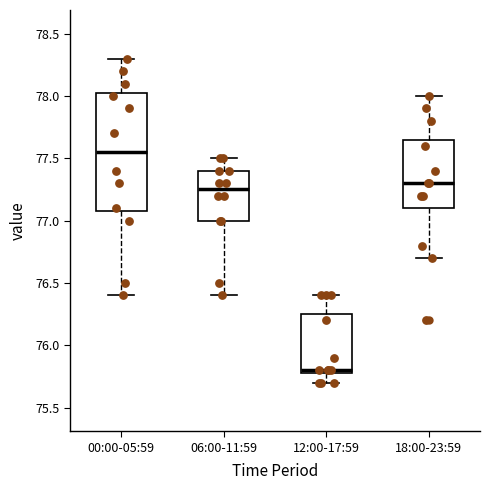

Where is the upper edge of the box for 00:00-05:59 on the y-axis? The values are not printed on the chart, so give them approximately, as read against the axis.

78.05